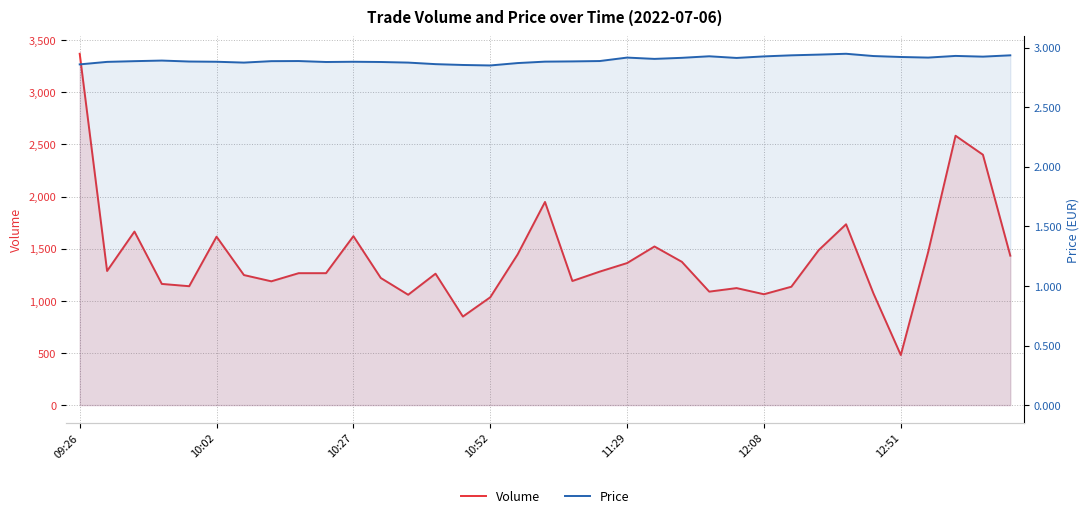

At which category is the sum across all series the highest?

09:26